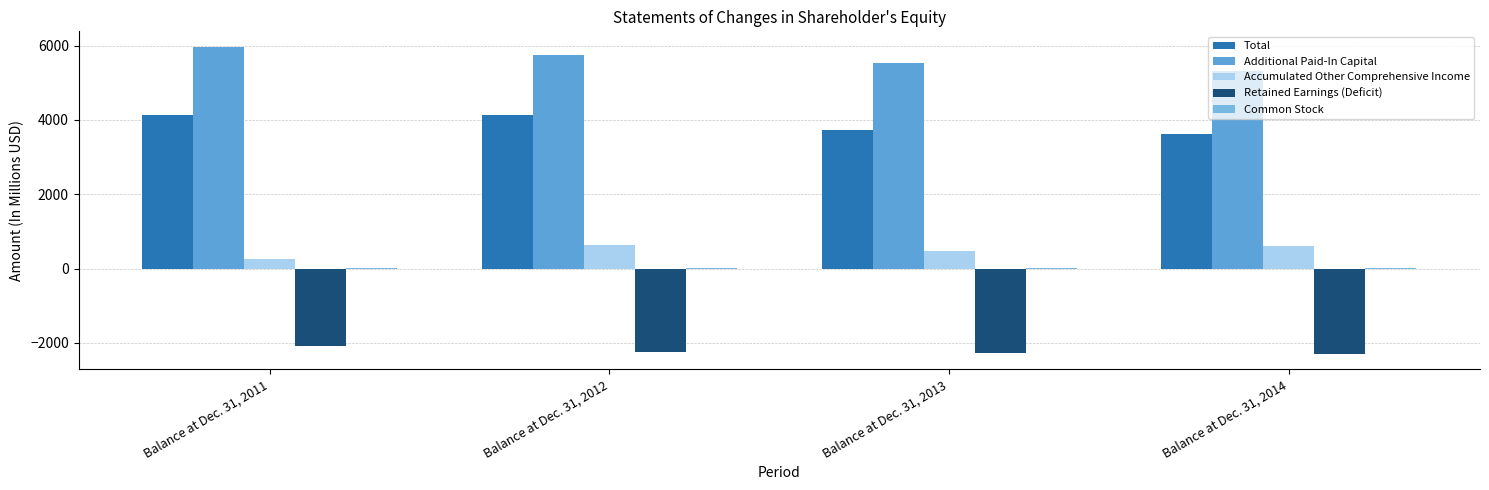

How many categories are shown in the chart?

4